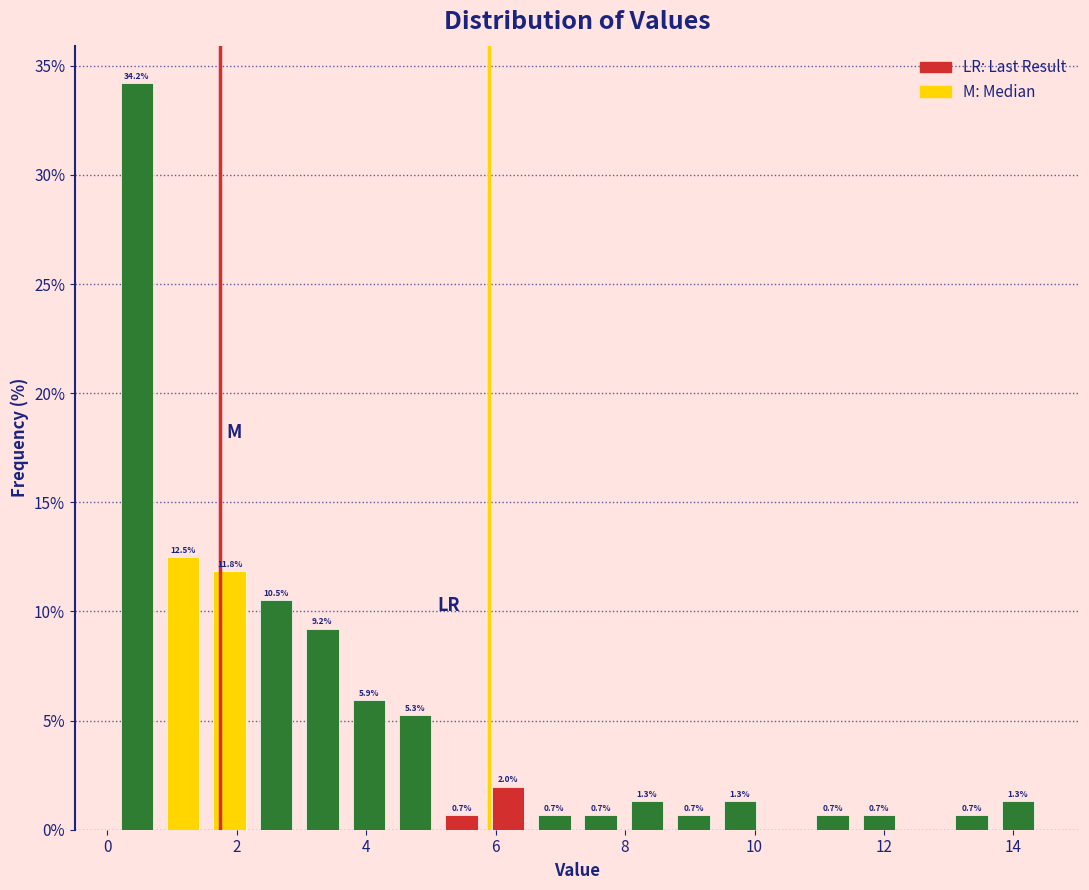

Around what value on the x-axis is the tallest bar? Give the approximate position of its centre, as read against the axis.

0.4